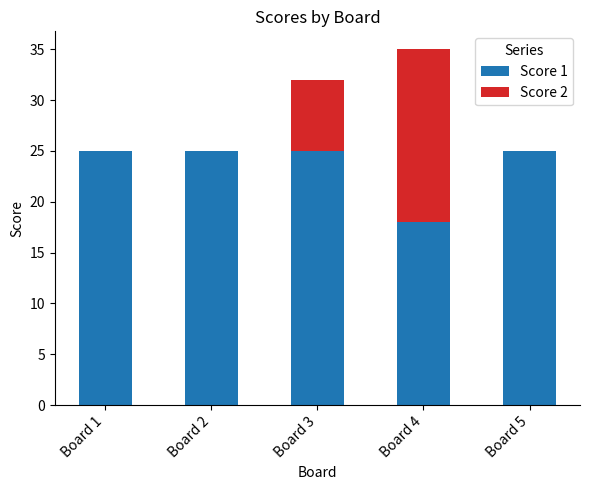

The value of Score 1 at Board 3 is 40. True or false?

False